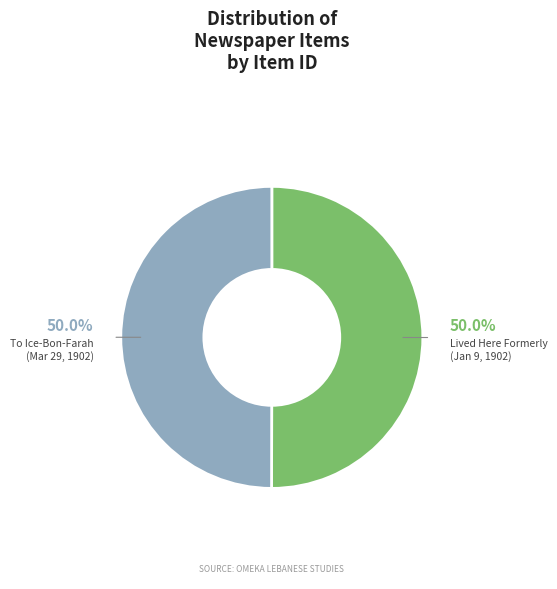

What is the total percentage of Lived Here Formerly (Jan 9, 1902) and To Ice-Bon-Farah (Mar 29, 1902)?

100.0%